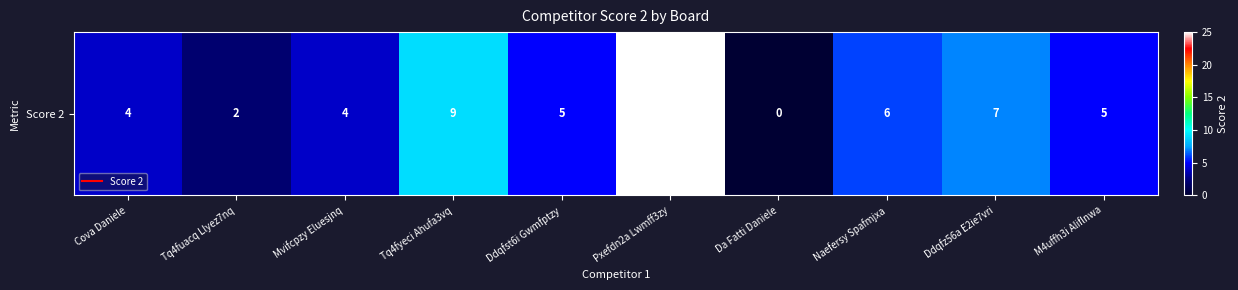

Which category has the highest value across all series?

Pxefdn2a Lwmff3zy